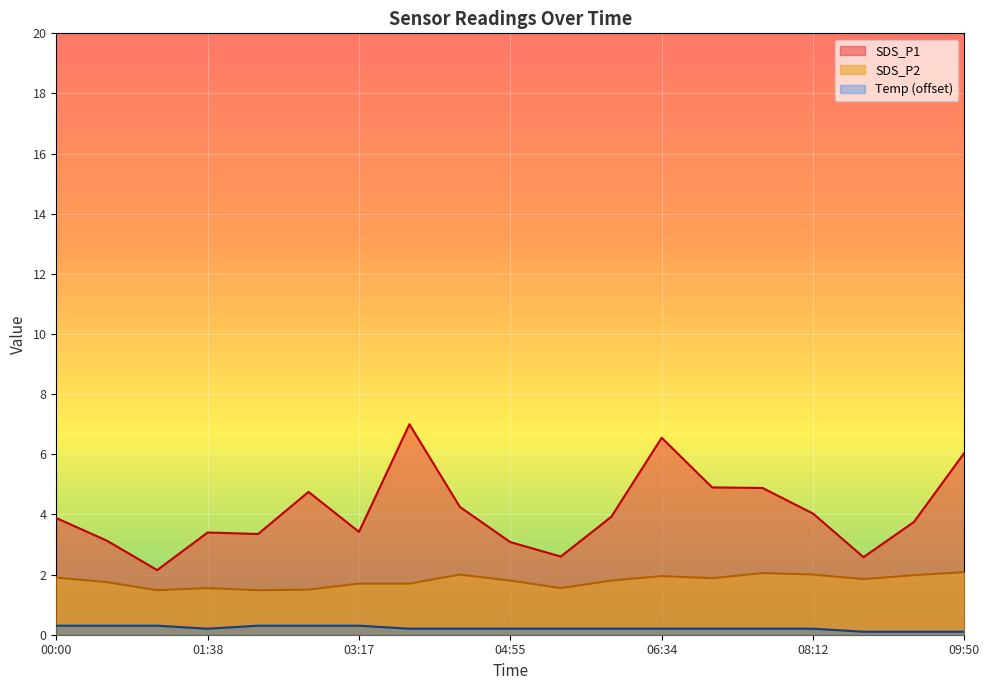

What is the value of the SDS_P1 point at the 18th from the left?

3.8